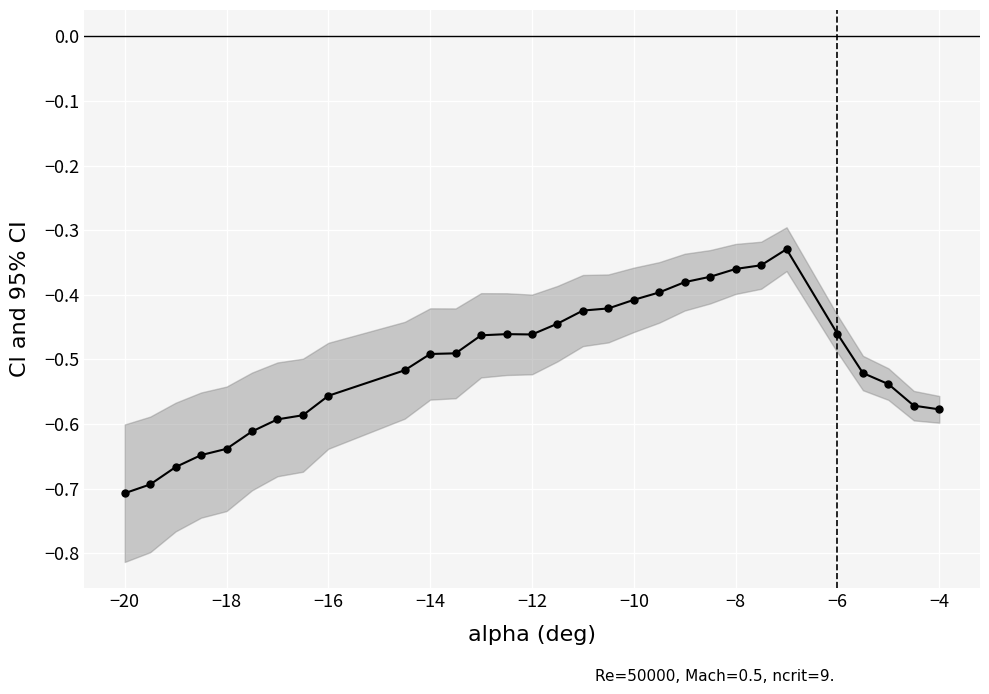

Reading left to right, what are all the values shown in this chart?

-0.7	-0.7	-0.7	-0.6	-0.6	-0.6	-0.6	-0.6	-0.6	-0.5	-0.5	-0.5	-0.5	-0.5	-0.5	-0.4	-0.4	-0.4	-0.4	-0.4	-0.4	-0.4	-0.4	-0.4	-0.3	-0.5	-0.5	-0.5	-0.6	-0.6